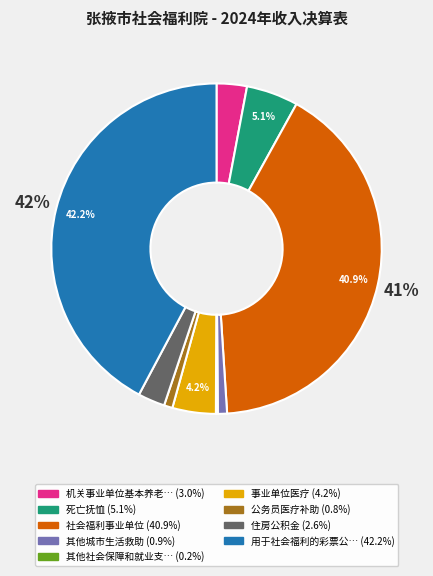

Is there any slice that represents more than half of the pie?

No